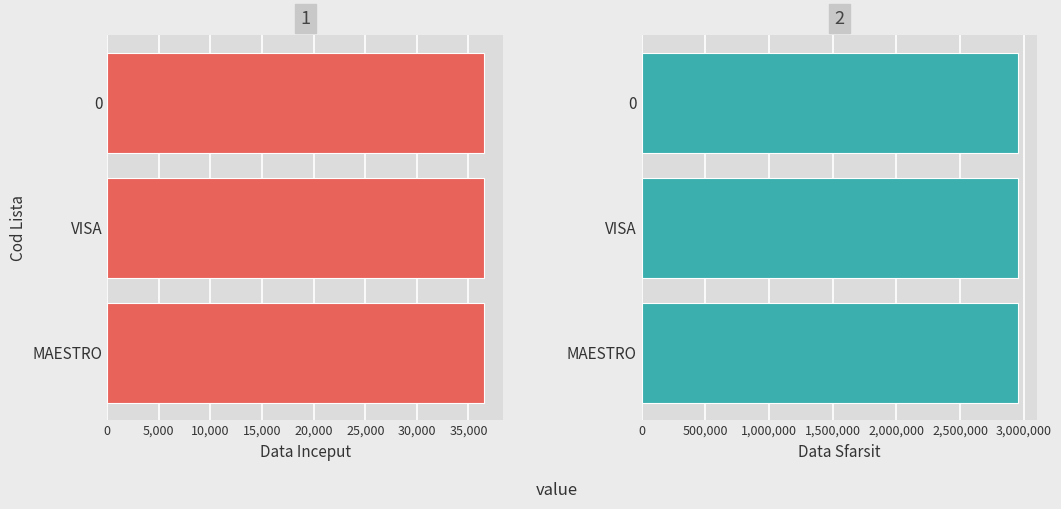

What is the sum of the Data Inceput values at VISA and 0?

73052